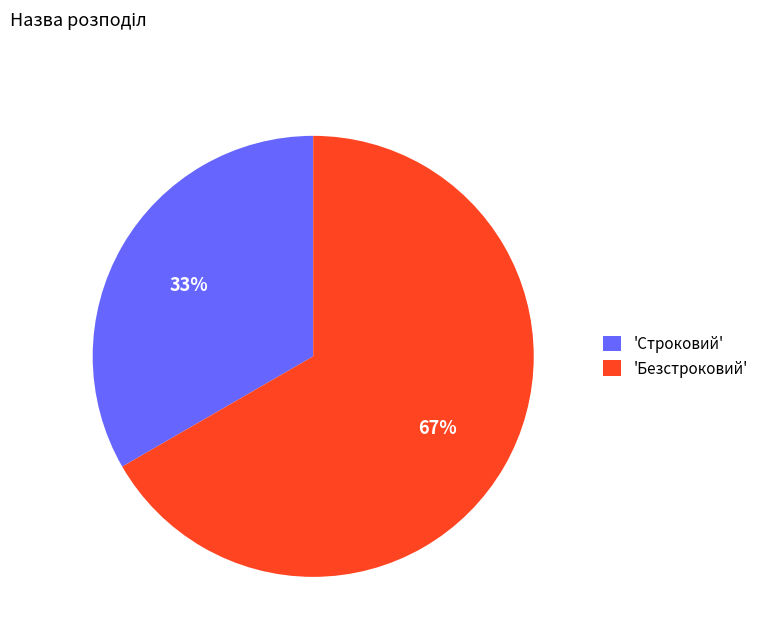

How many segments does this pie chart have?

2